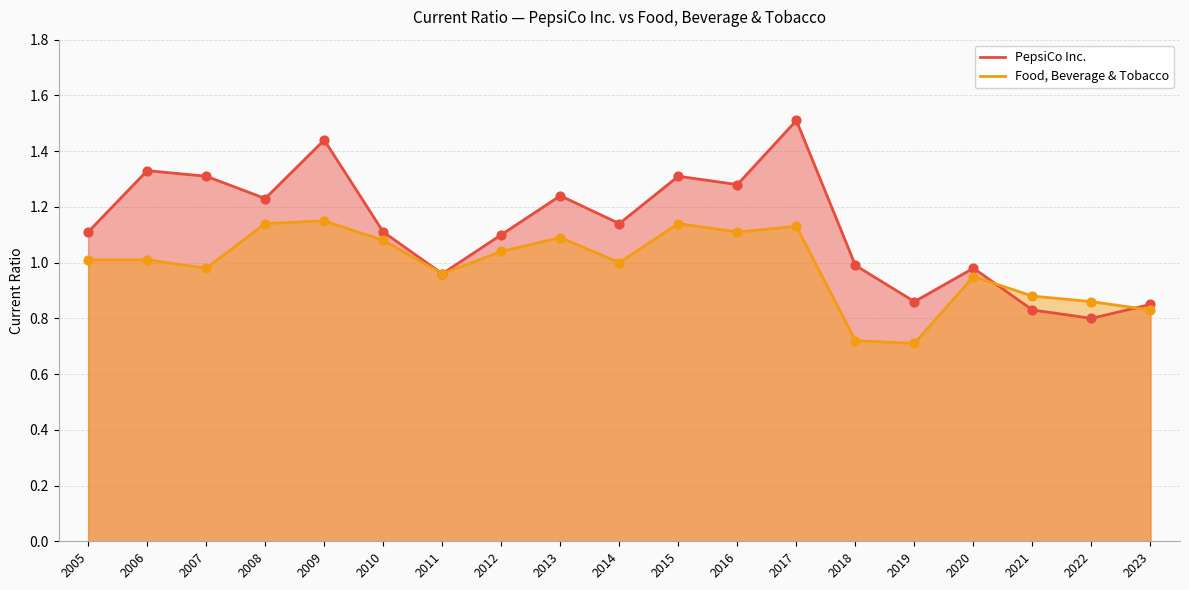

Which series reaches the maximum Y coordinate?

PepsiCo Inc.